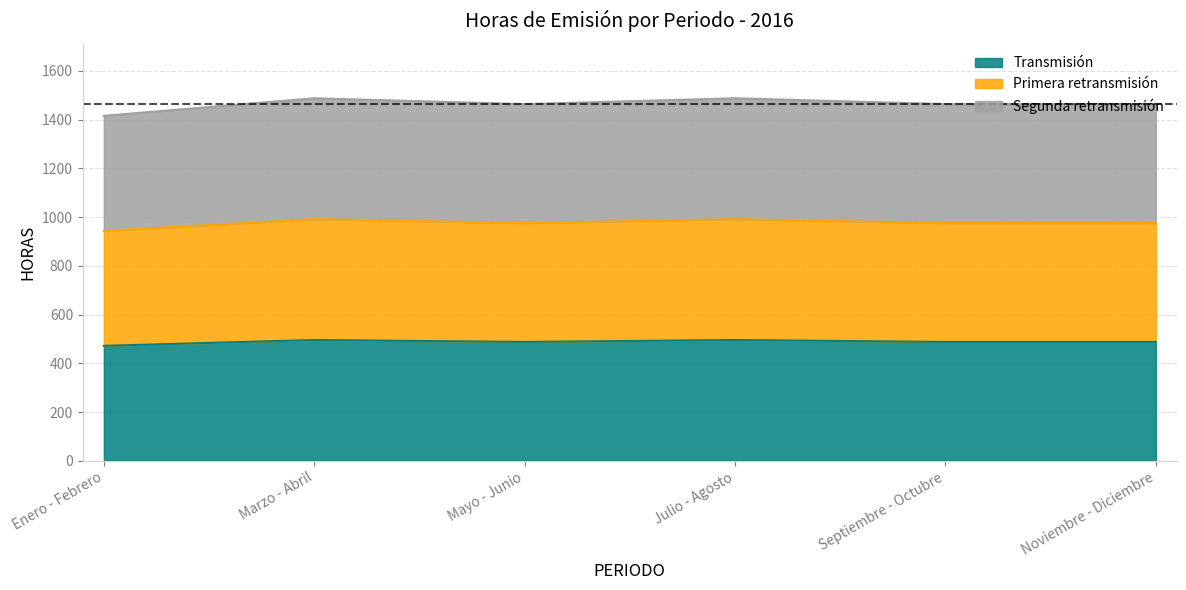

True or false: Segunda retransmisión has more than 2 points higher than both neighbors.

False